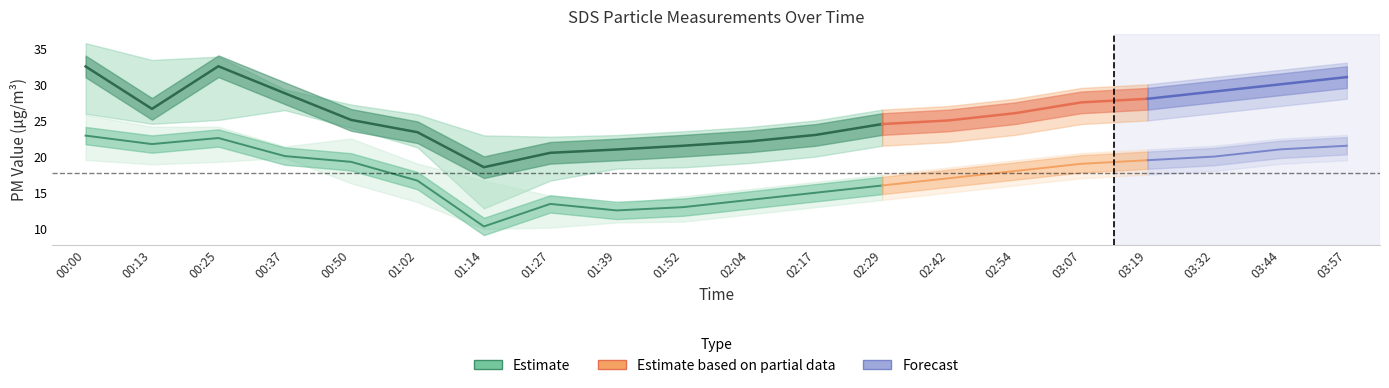

How many data points in SDS_P2_lo are above 16?

10